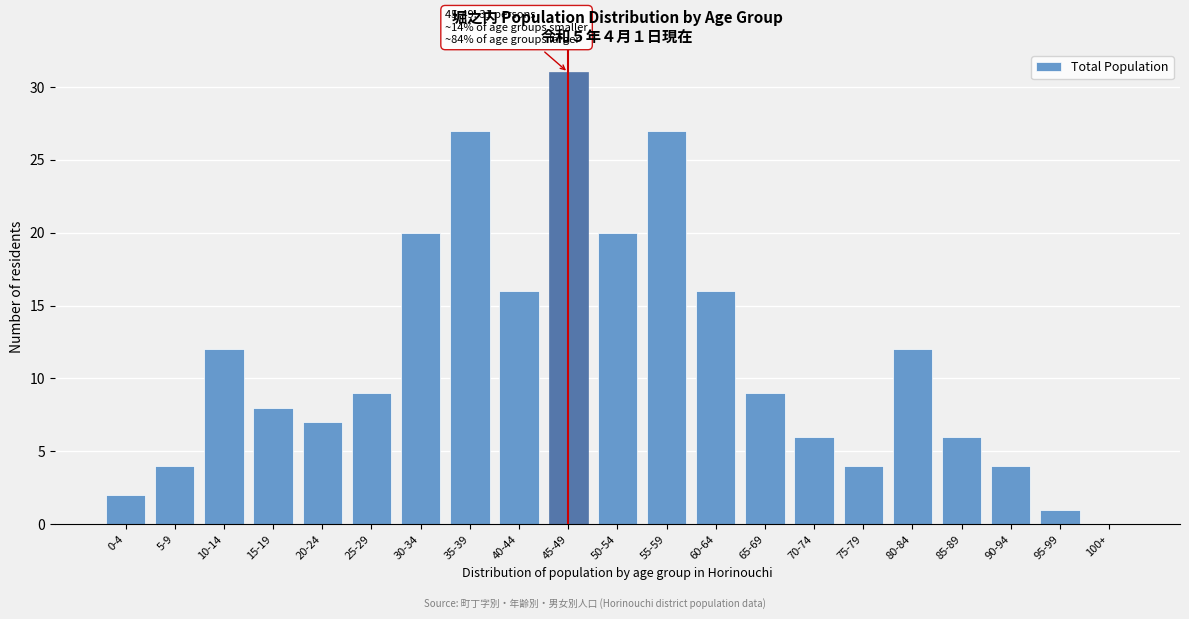

Reading right to left, list all the values displayed in this chart.

100+=0	95-99=1	90-94=4	85-89=6	80-84=12	75-79=4	70-74=6	65-69=9	60-64=16	55-59=27	50-54=20	45-49=31	40-44=16	35-39=27	30-34=20	25-29=9	20-24=7	15-19=8	10-14=12	5-9=4	0-4=2